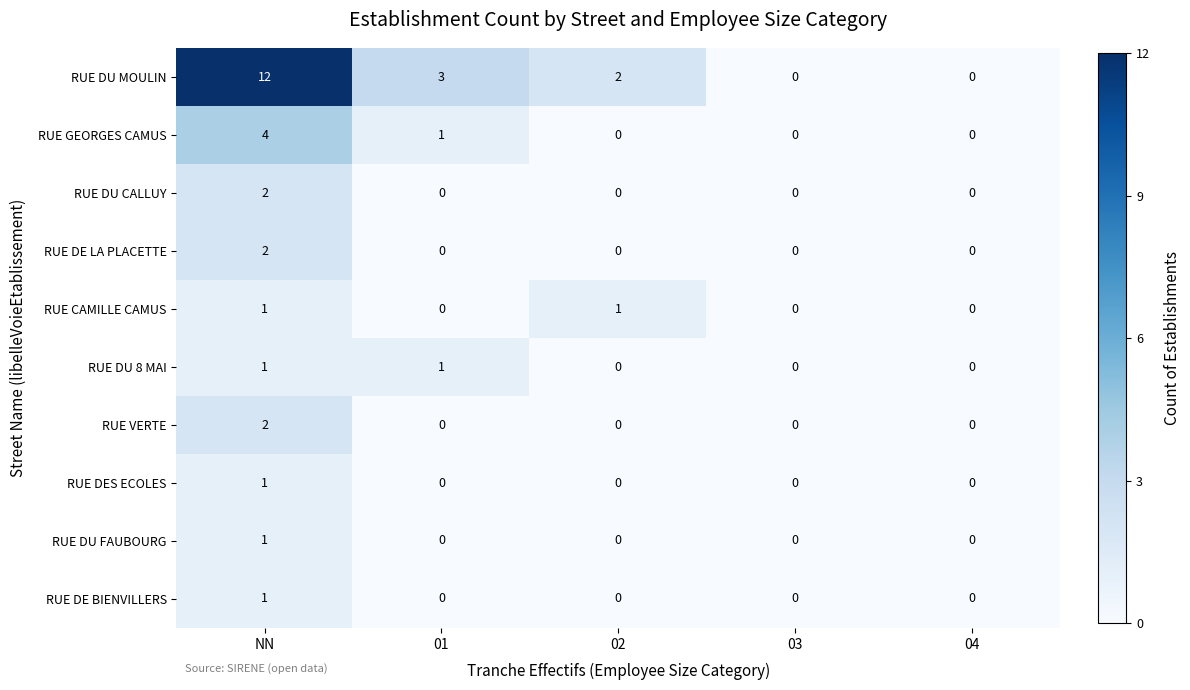

Which series has the largest total across all categories?

RUE DU MOULIN